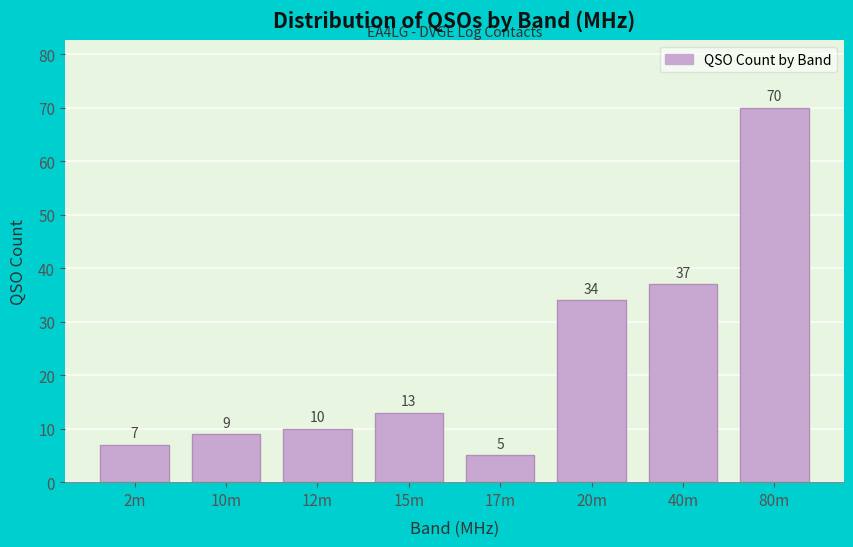

Reading left to right, transcribe all the data shown in this chart.

7	9	10	13	5	34	37	70